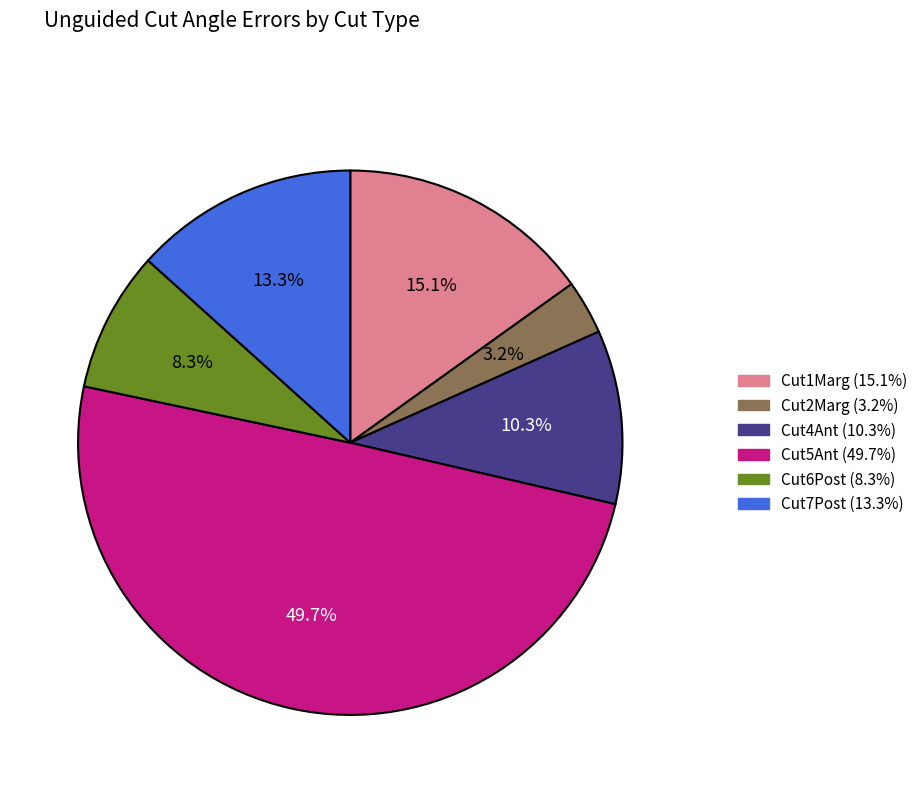

Is it true that Cut7Post is 26% of the pie?

False